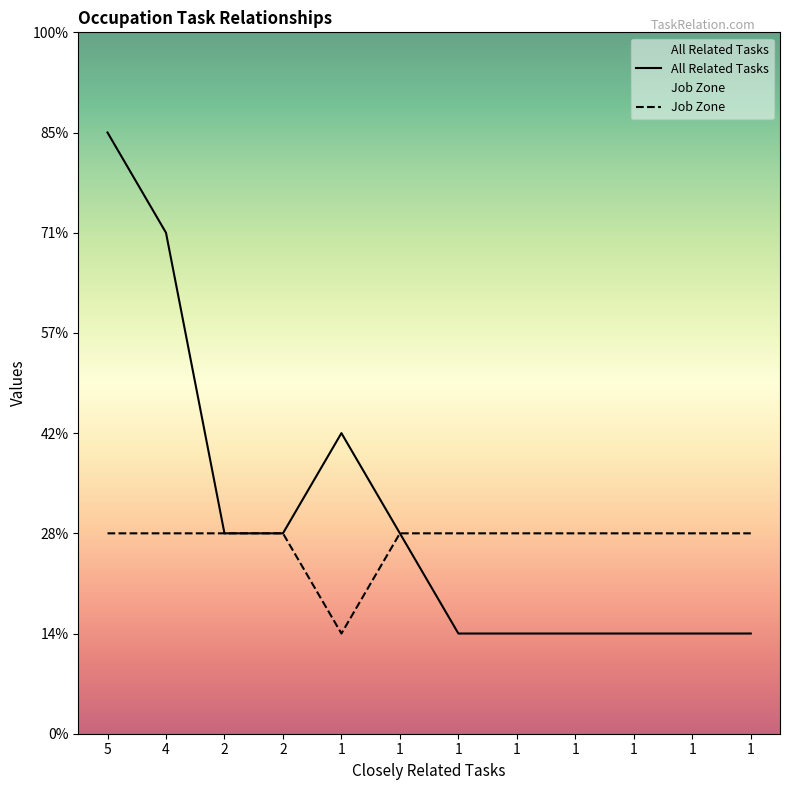

At which label does All Related Tasks reach its minimum?

1